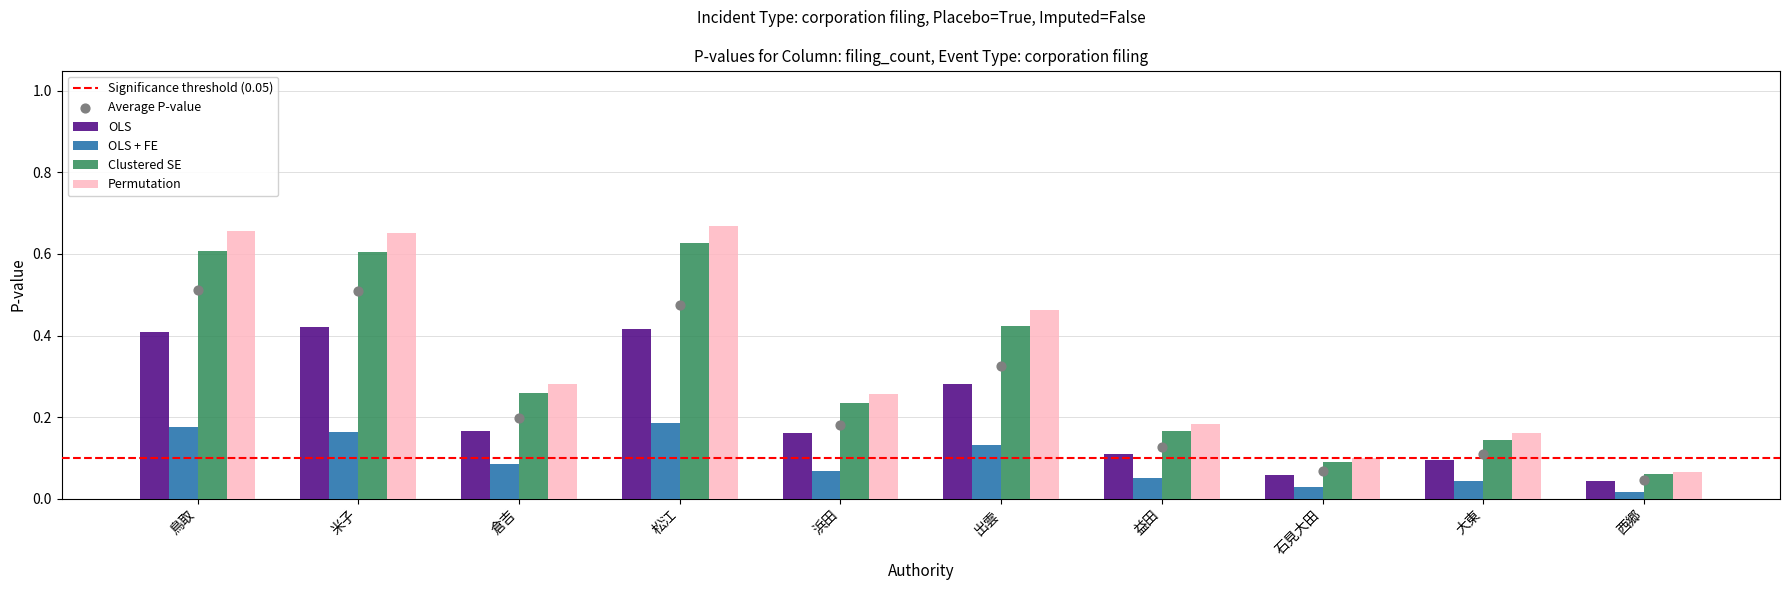

What are all the series names shown in the legend?

OLS, OLS + FE, Clustered SE, Permutation